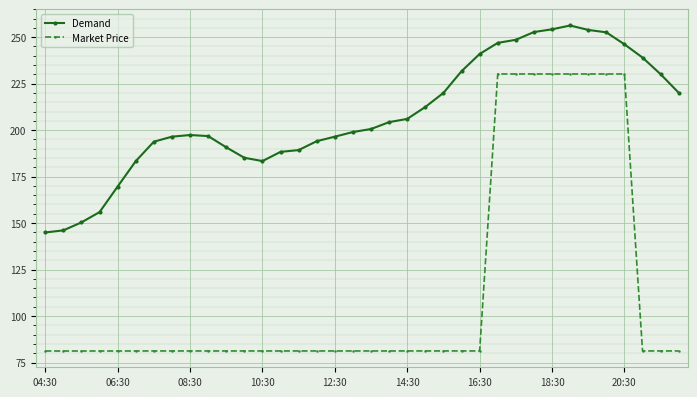

What is the difference between the maximum and minimum values in the Market Price series?

149.0